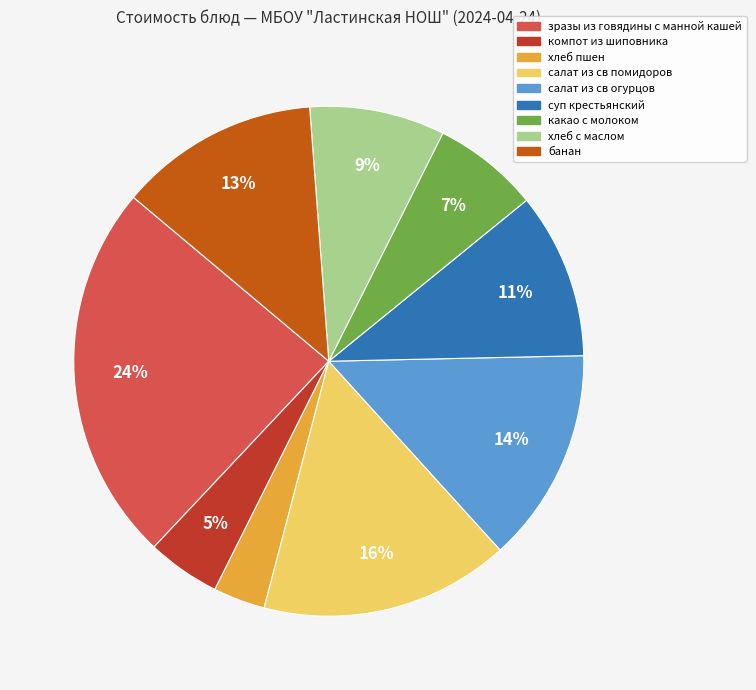

Does any single category account for the majority?

No